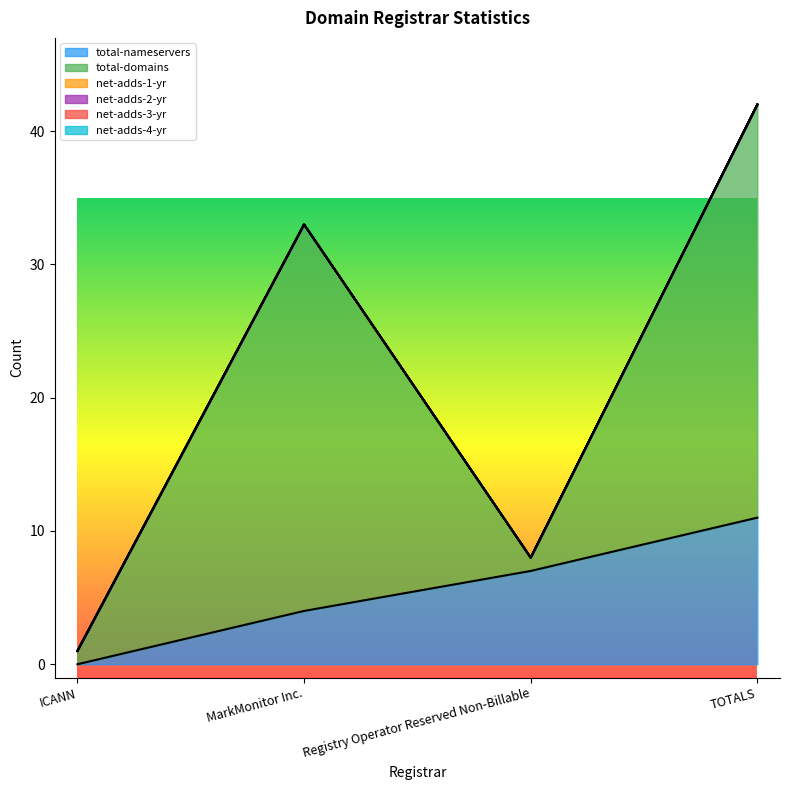

List the series in order of their peak value, lowest first.

net-adds-1-yr, net-adds-2-yr, net-adds-3-yr, net-adds-4-yr, total-nameservers, total-domains